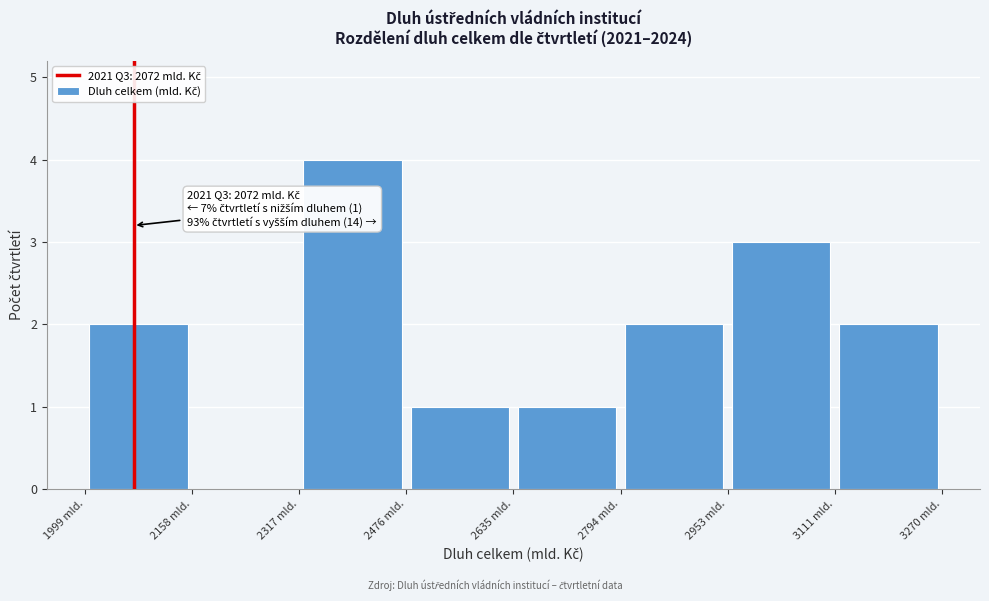

Which range on the x-axis has the tallest bar?

2320 to 2480